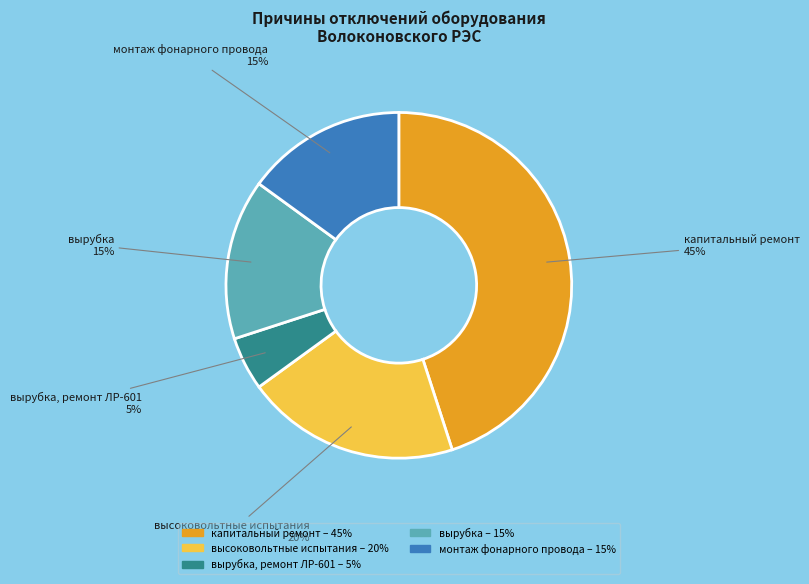

Is there any slice that represents more than half of the pie?

No